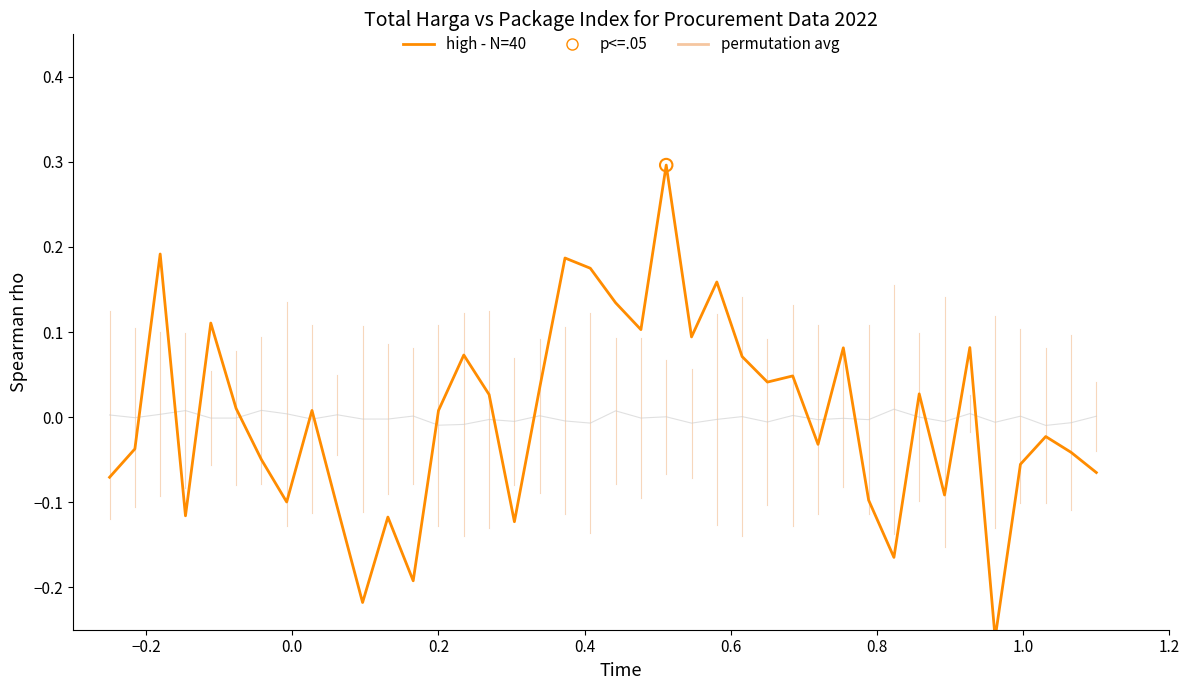

Which series reaches the maximum Y coordinate?

high - N=40